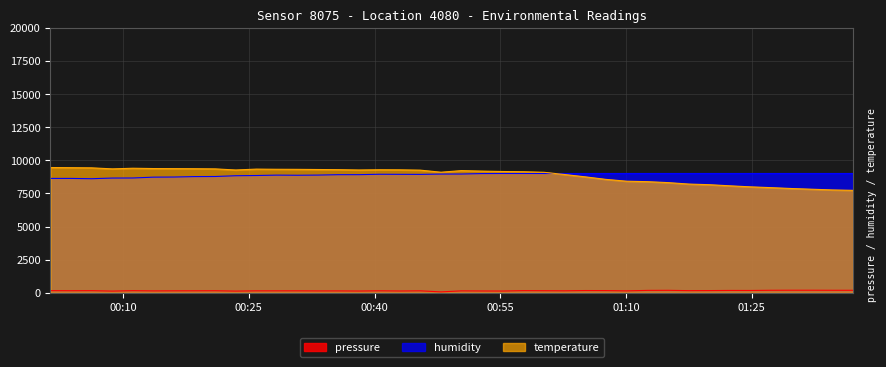

What is the maximum value for humidity?

9000.0